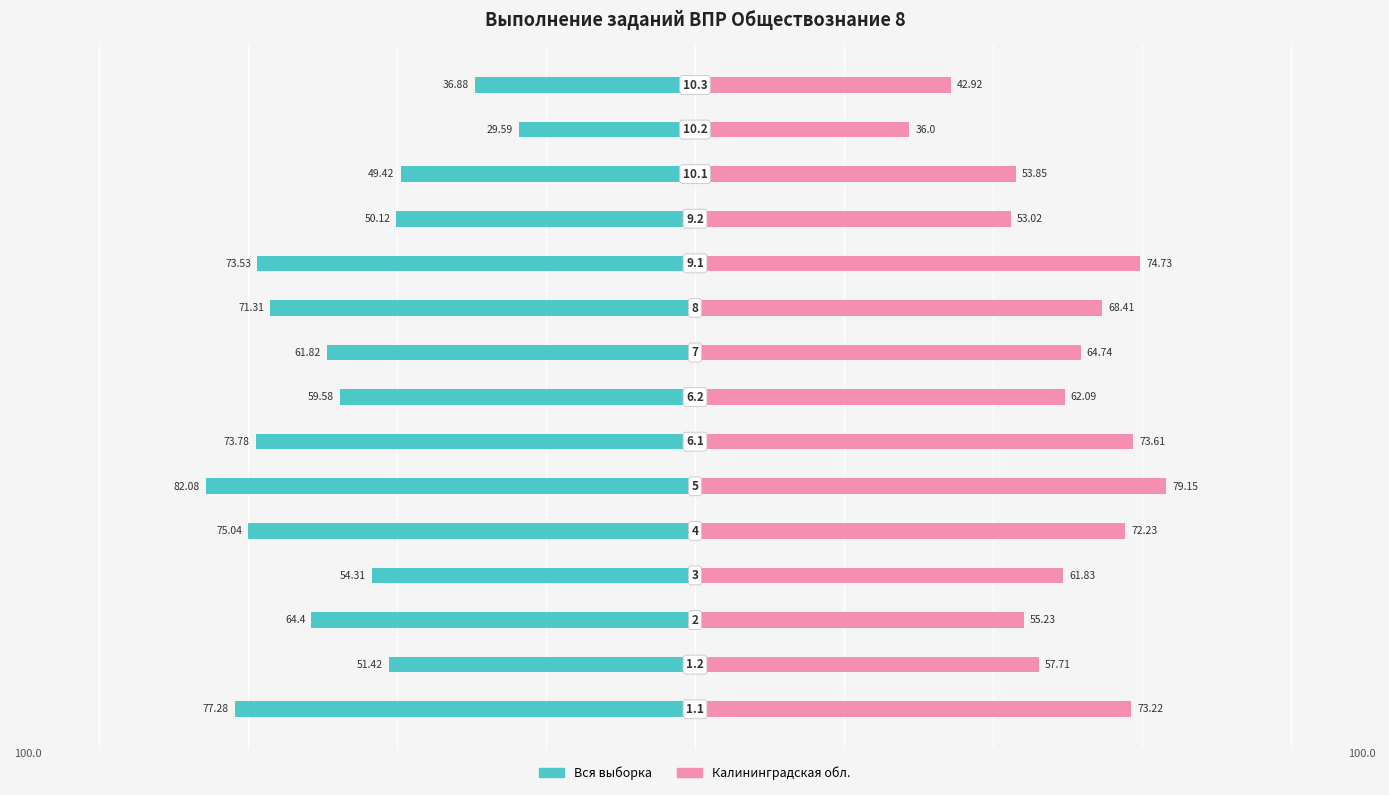

Is the value of Калининградская обл. at −100 greater than the value of Вся выборка at 0?

Yes